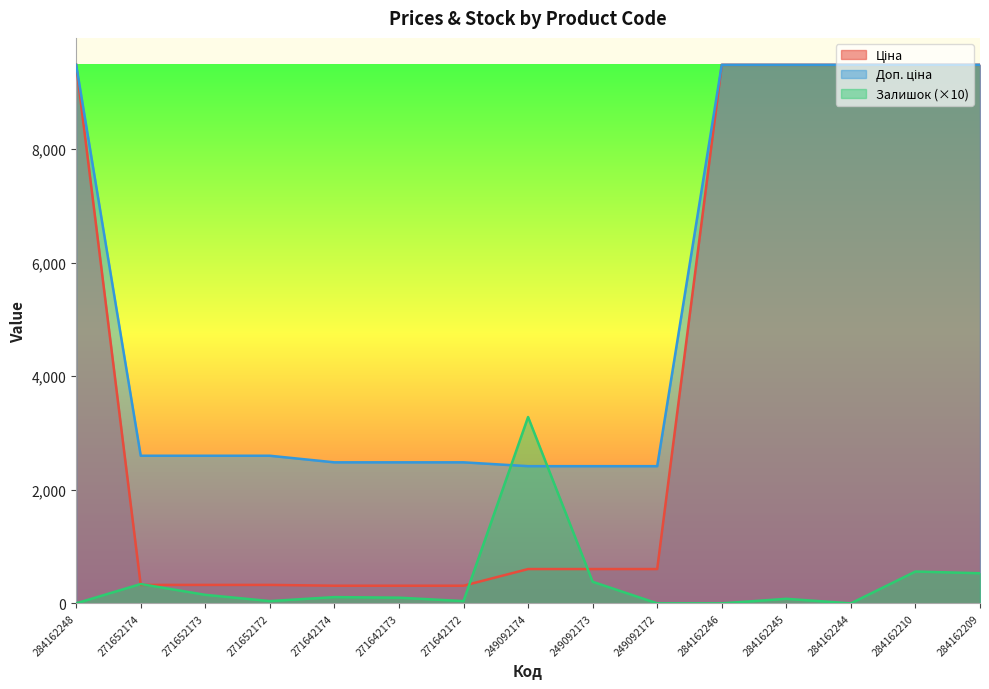

True or false: Ціна and Доп. ціна intersect in this chart.

False